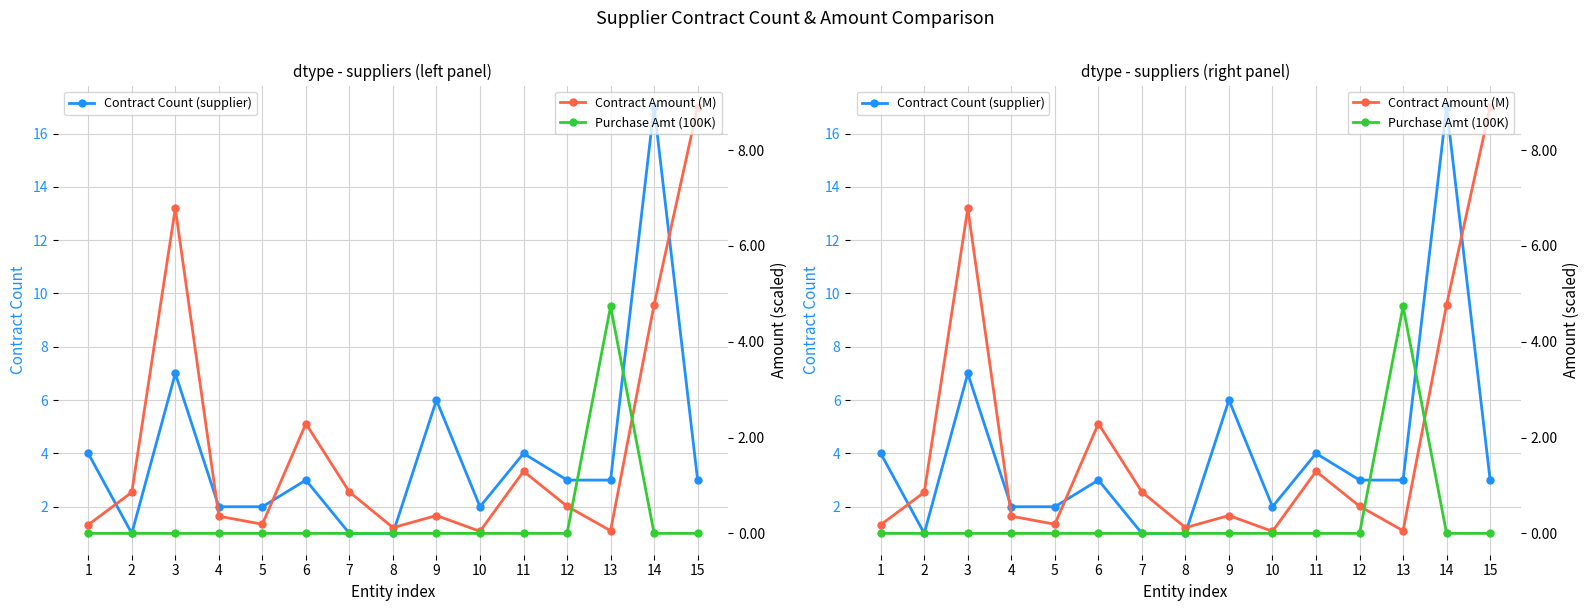

How many times do Purchase Amt (100K) and Contract Amount (M) cross each other?

2